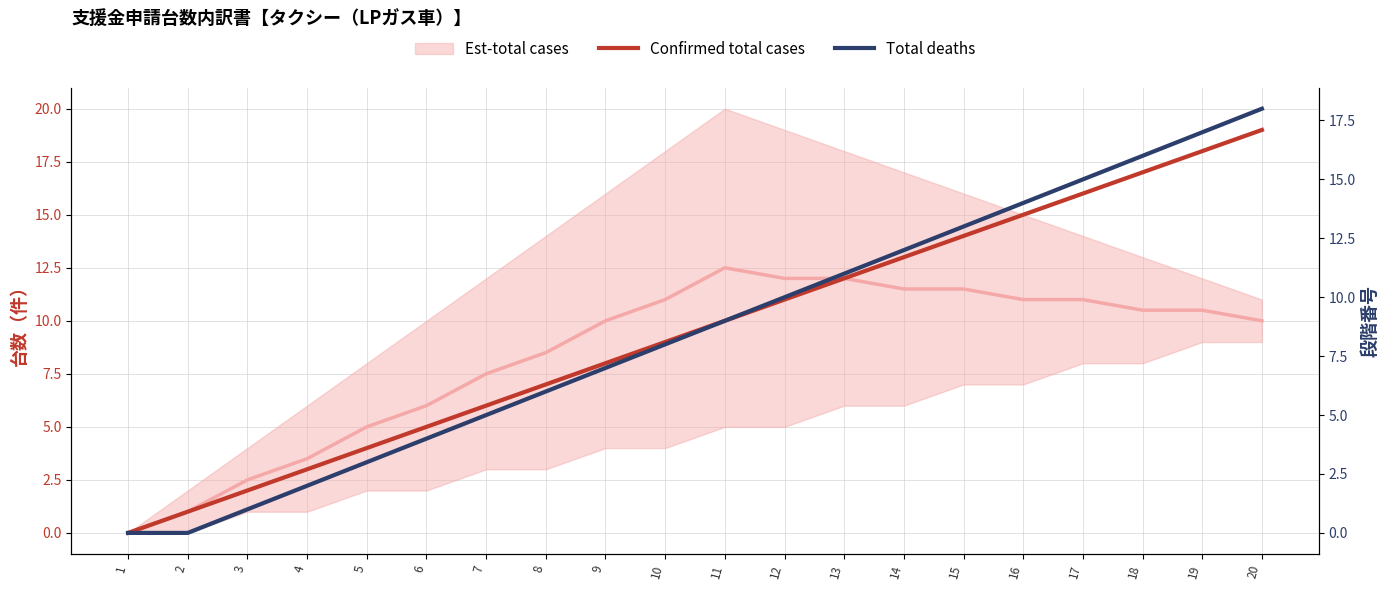

Between 13 and 19, which is larger?

19